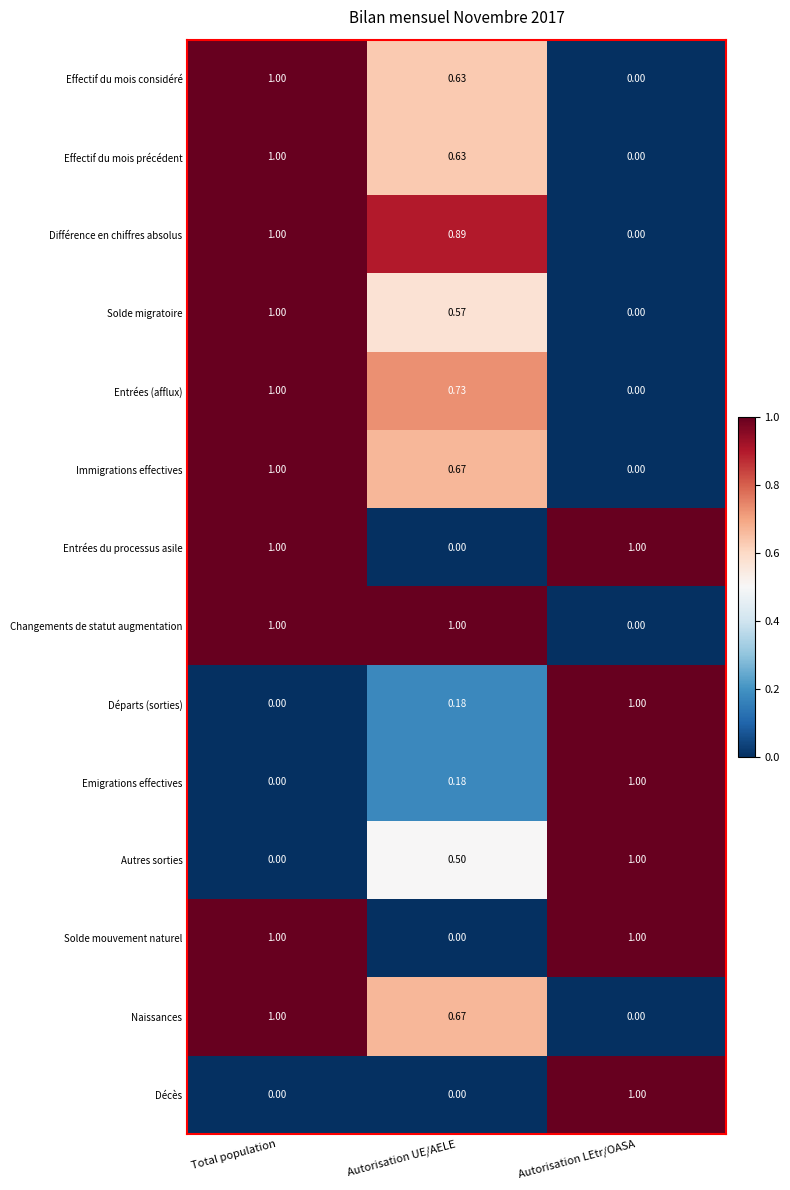

What is the spread (max minus min) of values at Autorisation UE/AELE?

1.0